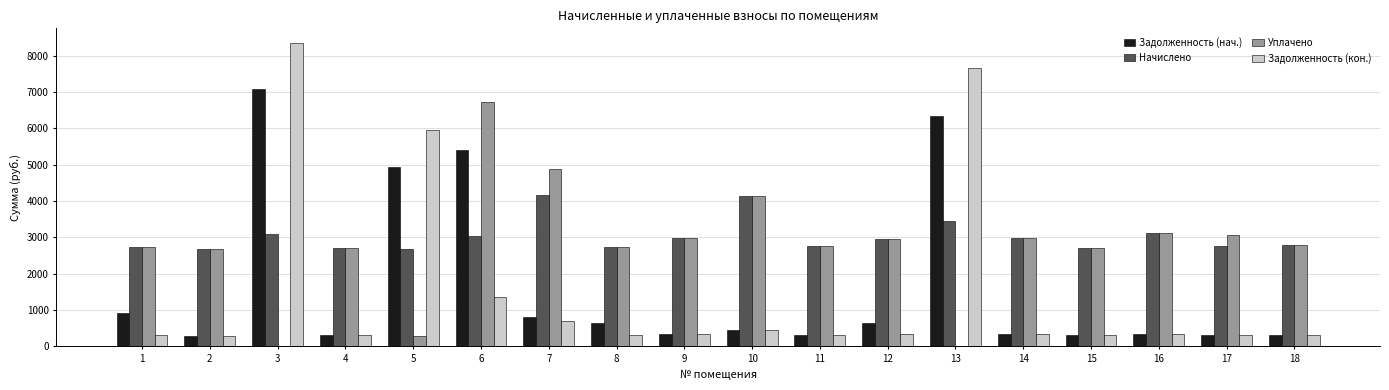

What is the sum of the Задолженность (нач.) values at 4 and 11?

609.5